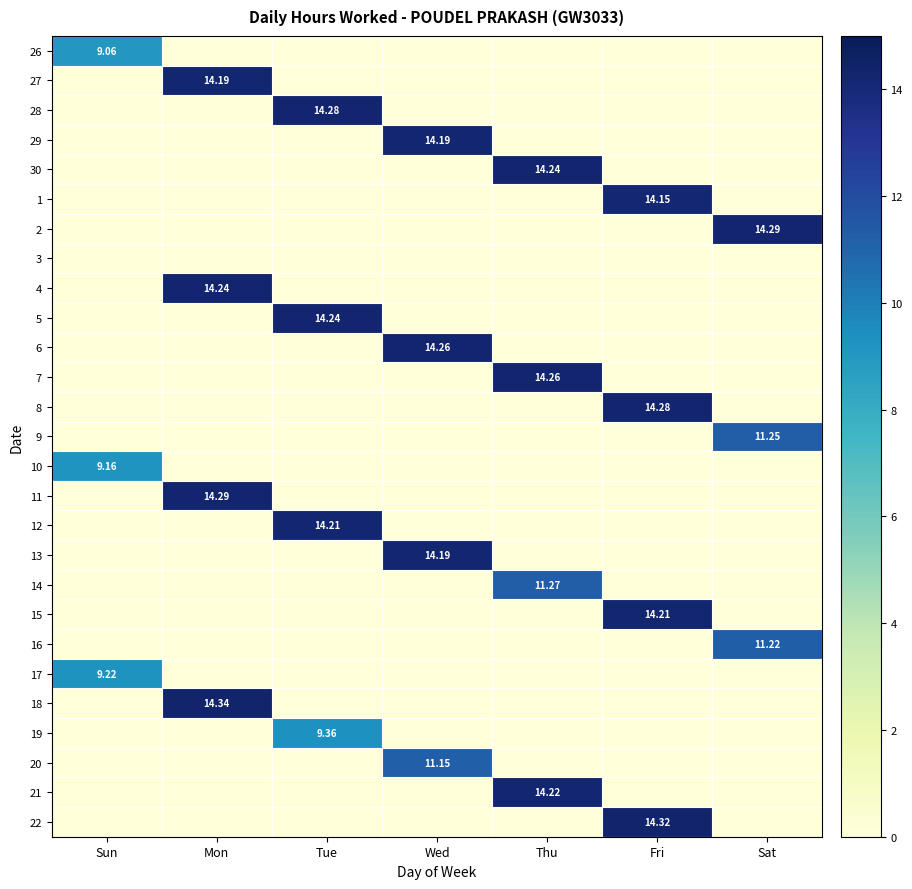

Is it true that 6 equals -8.2 at Sat?

False